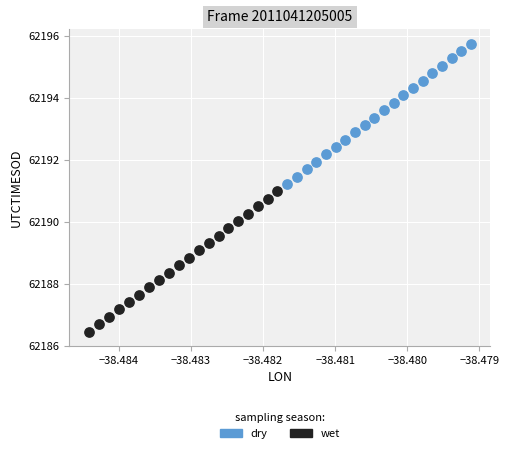

Which series contains the lowest Y value?

wet